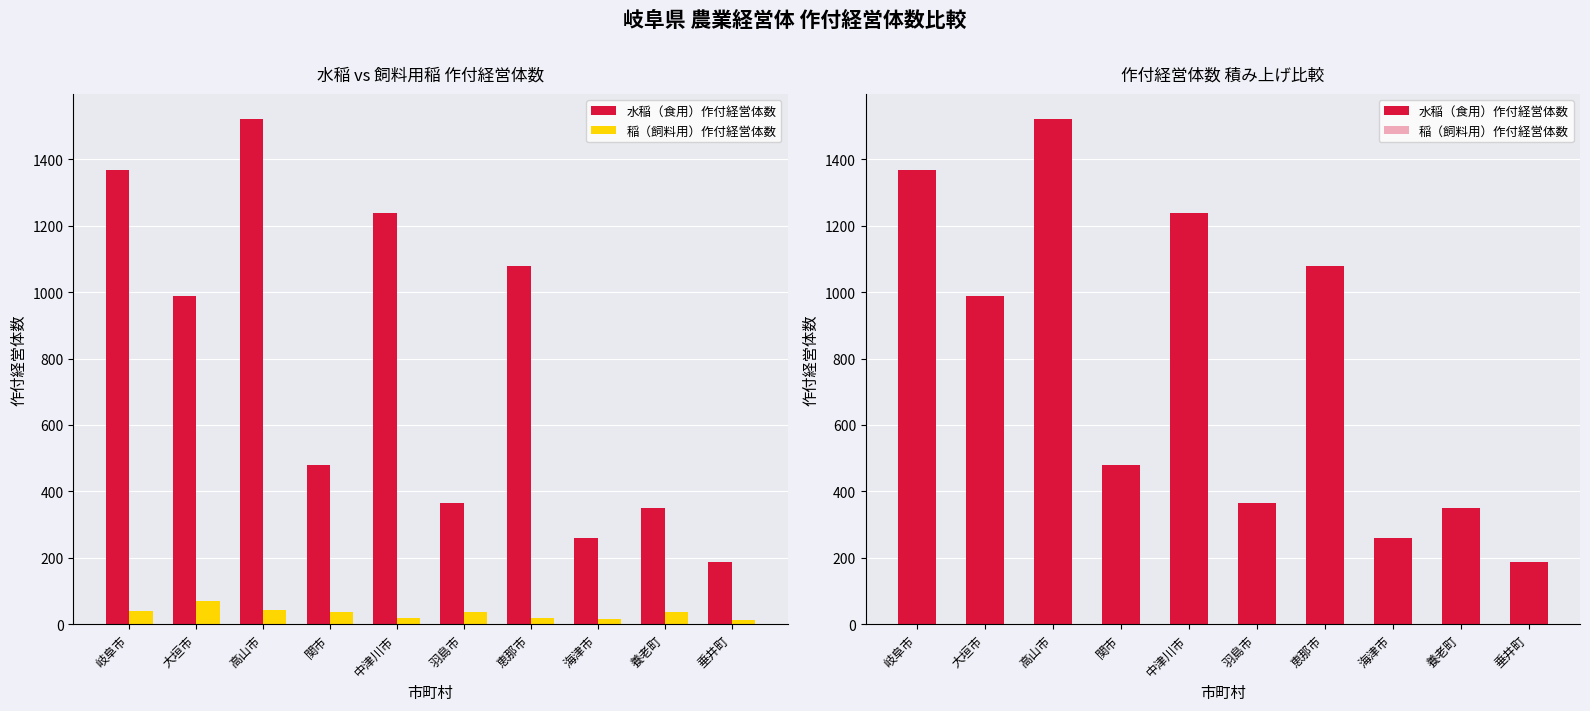

What is the difference between the maximum and minimum values in the 稲（飼料用）作付経営体数 series?

58